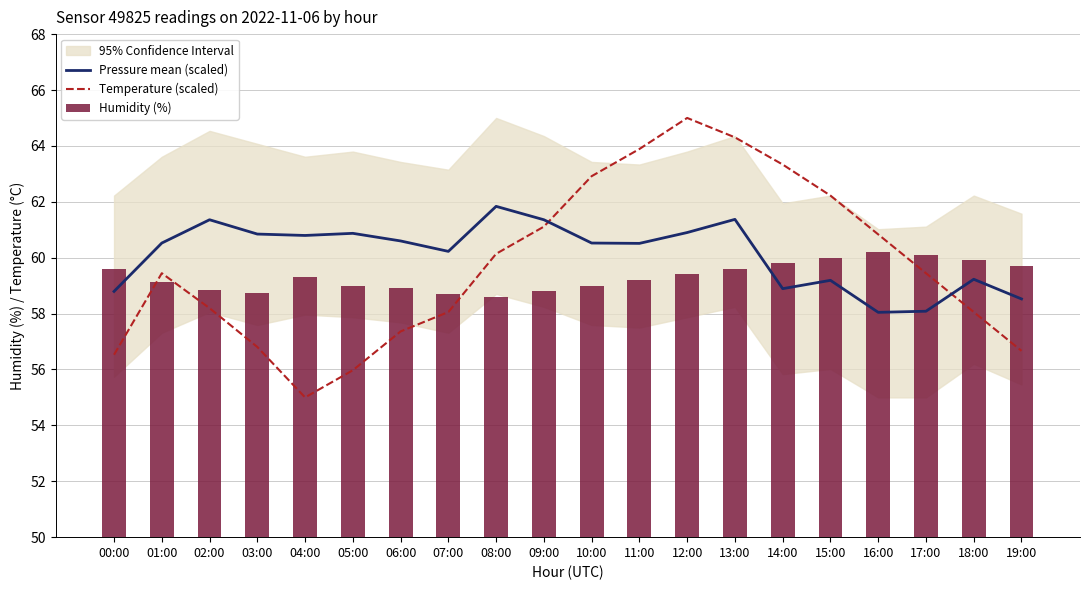

Is the value of Pressure mean (scaled) at 15:00 greater than the value of Humidity (%) at 15:00?

No